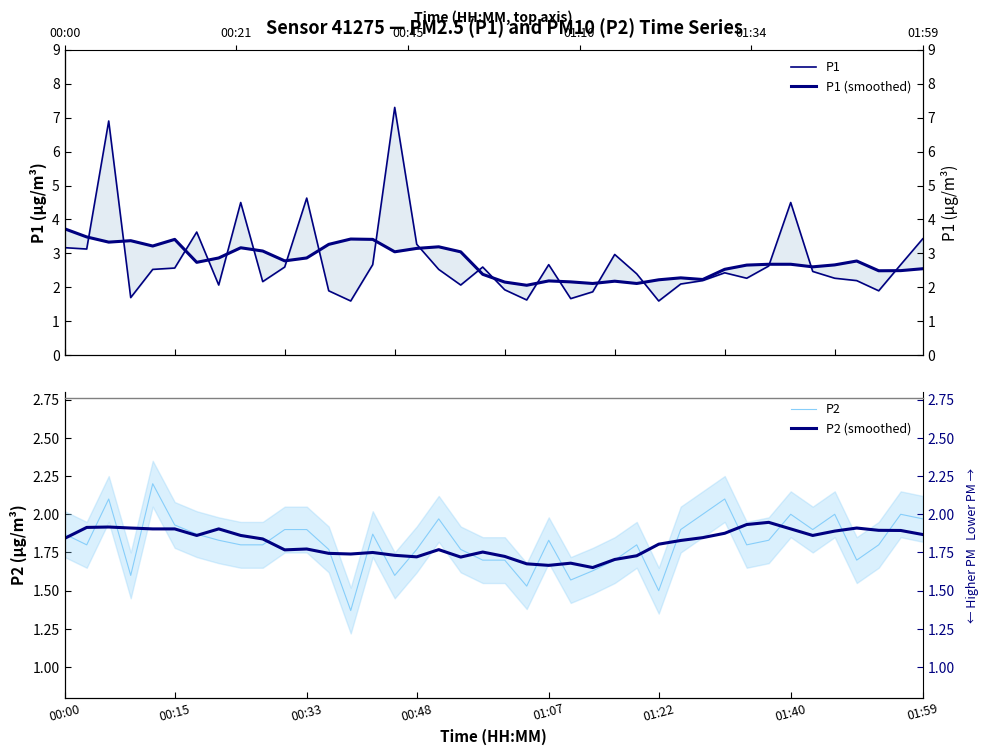

How many data points does each series have?

40